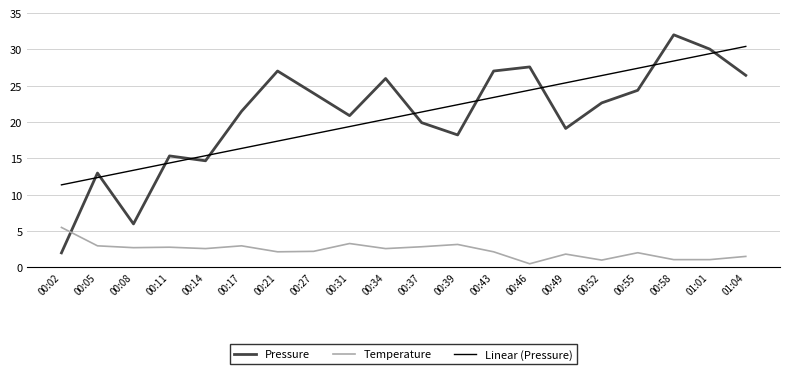

Rank the series at 00:08 from highest to lowest value.

Linear (Pressure), Pressure, Temperature